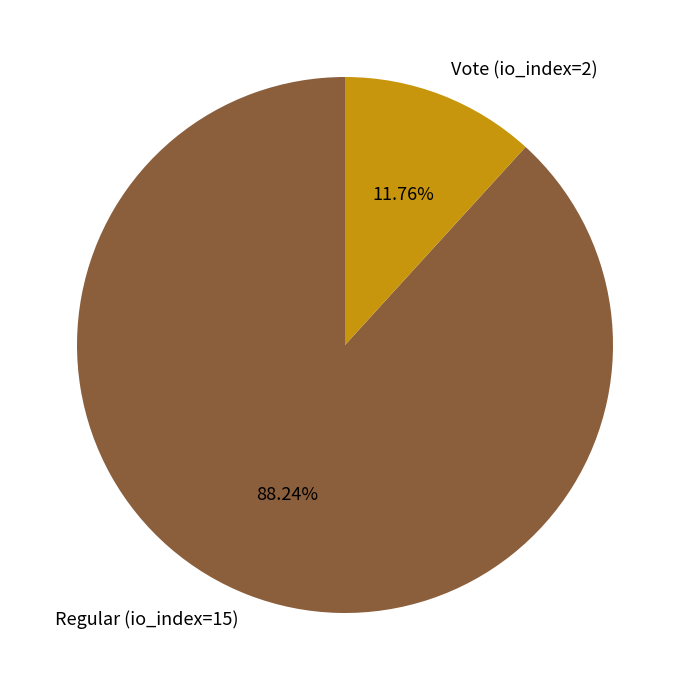

To the nearest percent, what percentage of the pie is Vote (io_index=2)?

12%